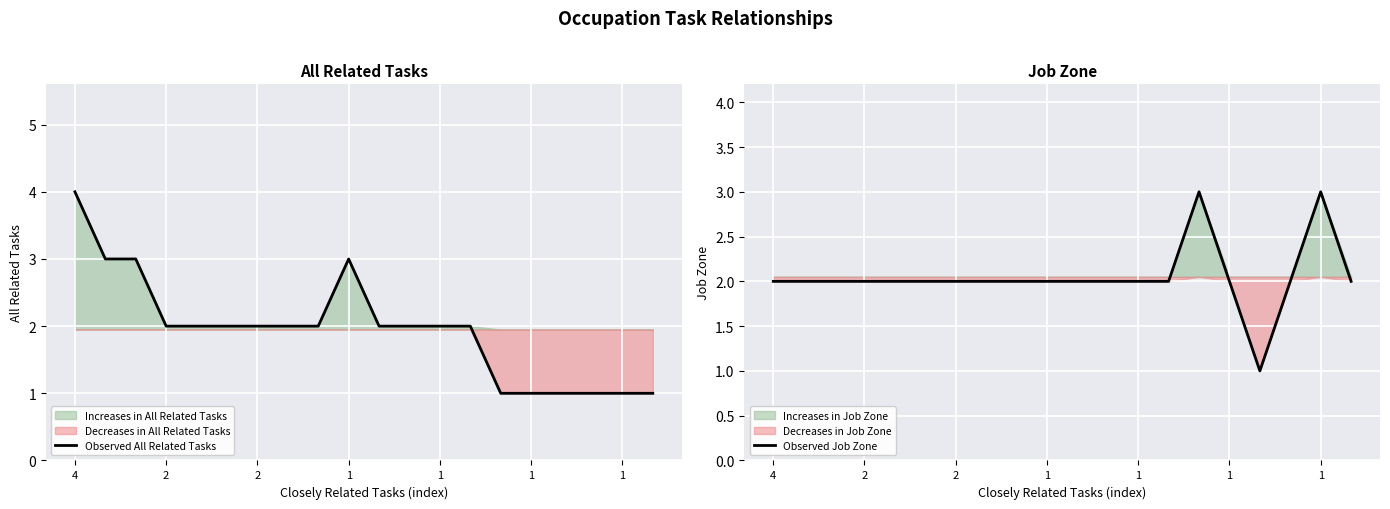

How many values in the Observed All Related Tasks series exceed 2?

4